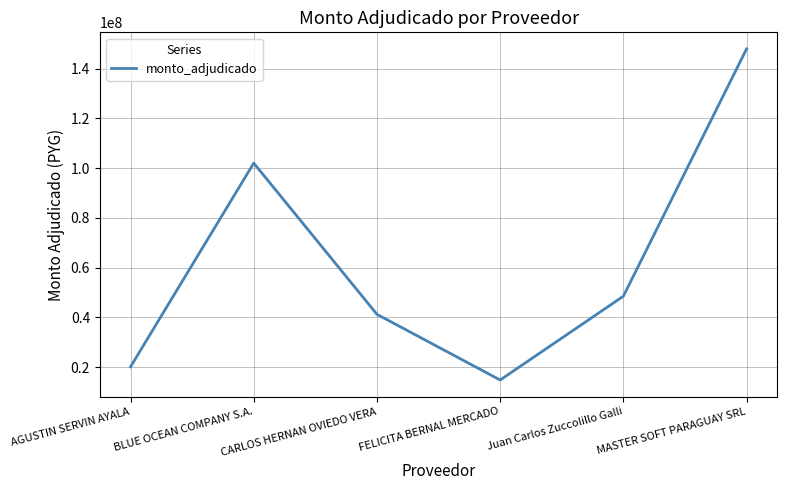

How many distinct data groups are displayed?

1